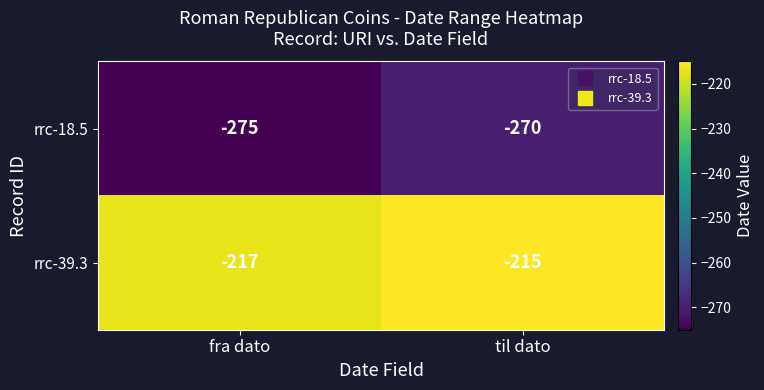

Reading left to right, transcribe all the data shown in this chart.

rrc-18.5: -275	-270
rrc-39.3: -217	-215